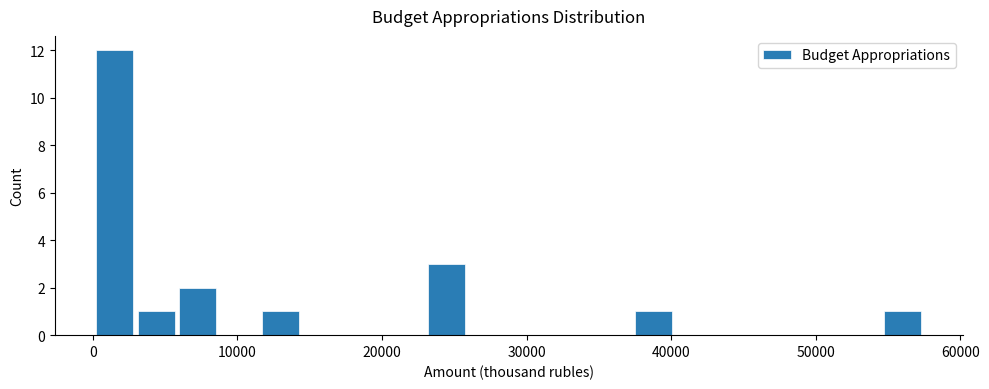

Around what value on the x-axis is the tallest bar? Give the approximate position of its centre, as read against the axis.

2000